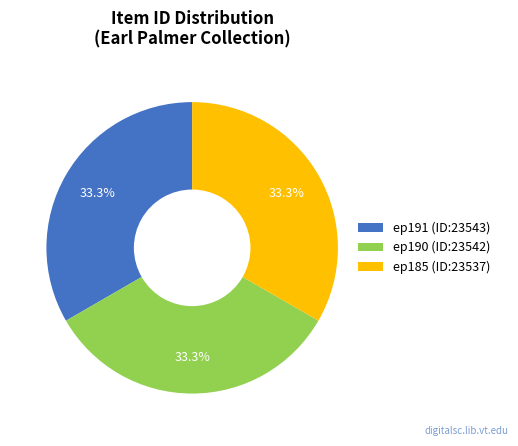

What portion of the pie excludes ep191 (ID:23543)?

66.7%